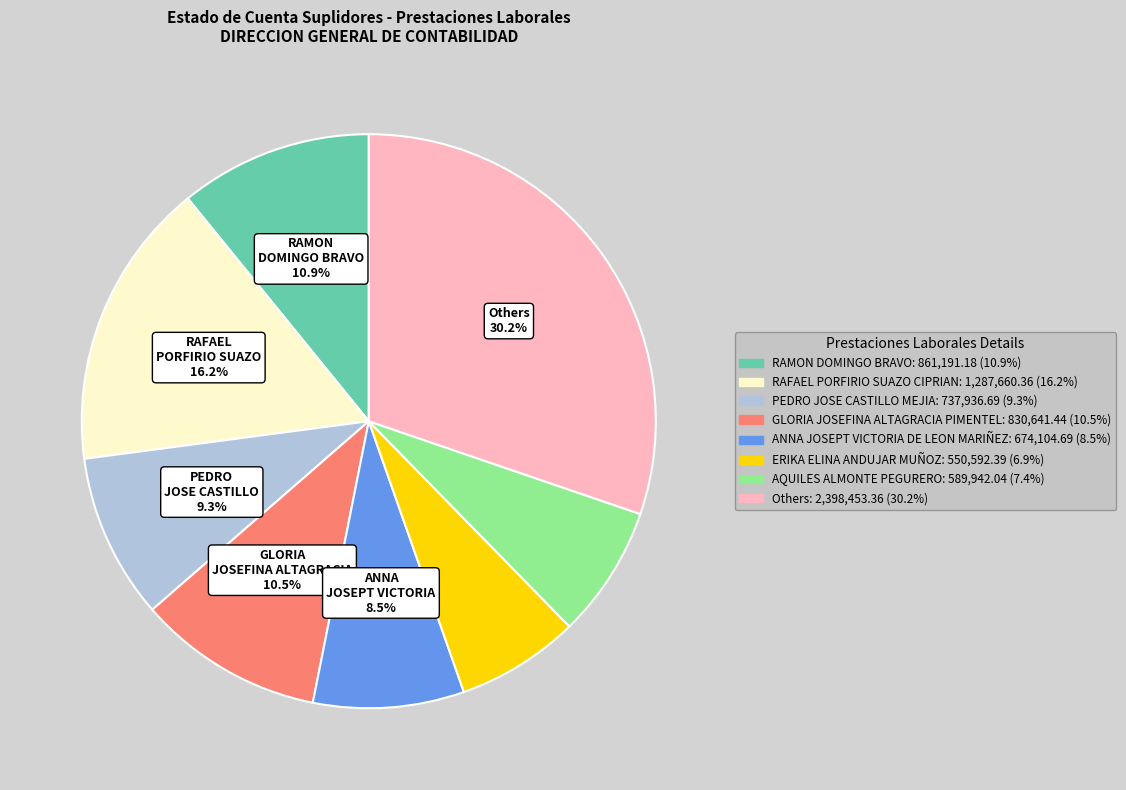

Count the number of slices in the pie.

8